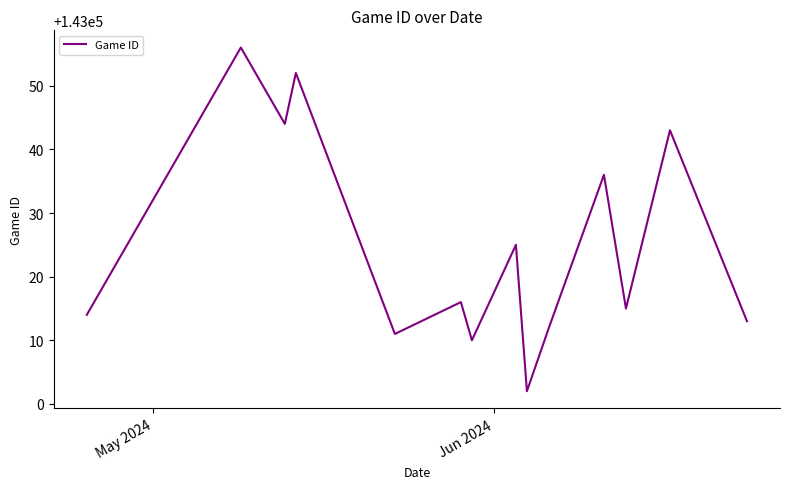

What is the maximum value shown in the chart?

143056